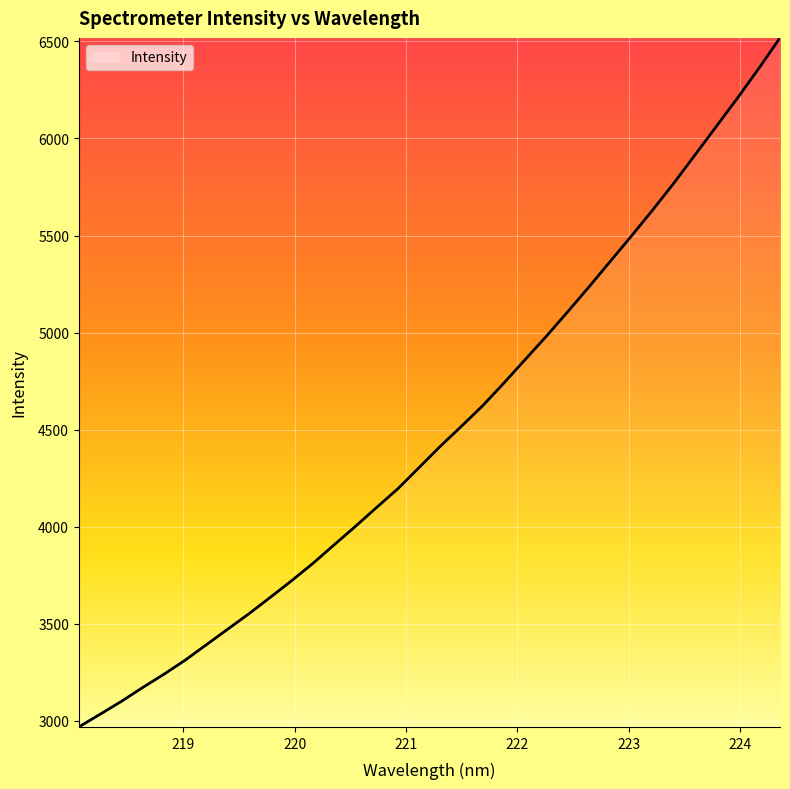

What is the greatest value displayed?

6518.1